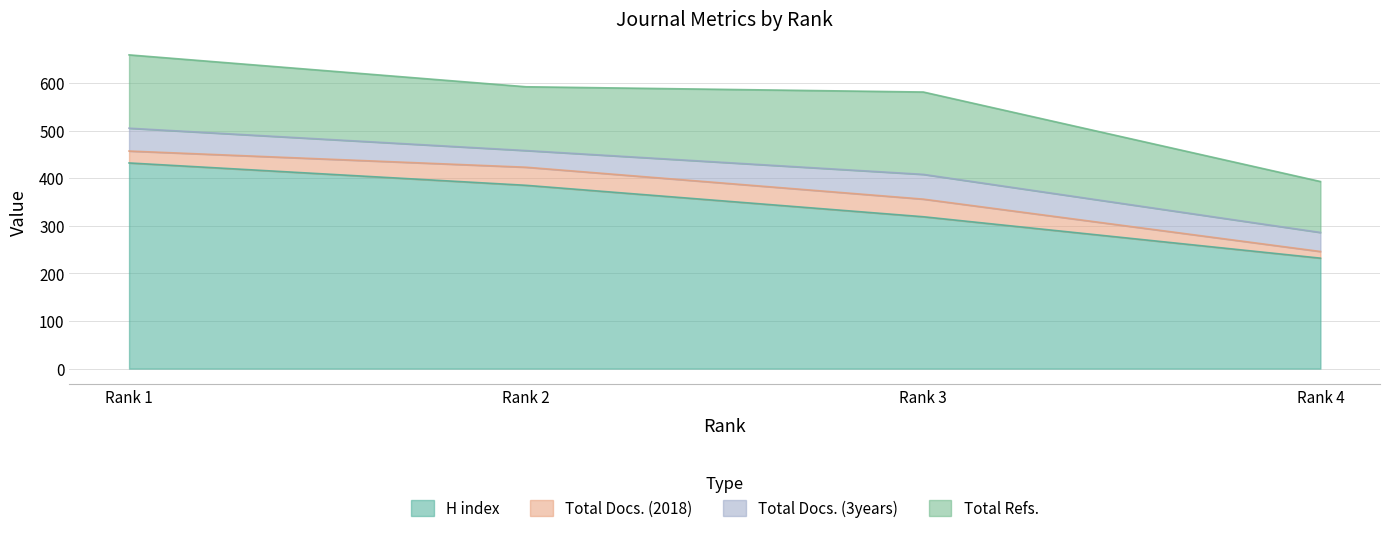

True or false: Total Refs. and Total Docs. (3years) cross at least once.

False